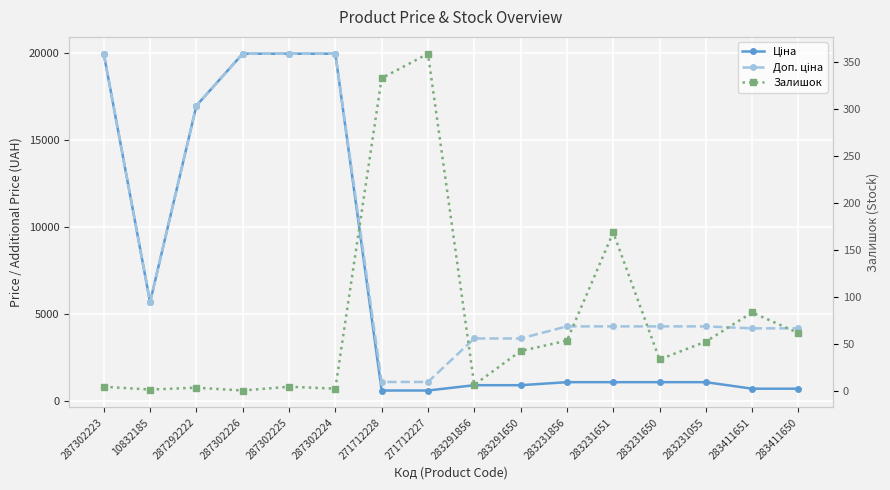

Is this an area chart (filled region under the line)?

No